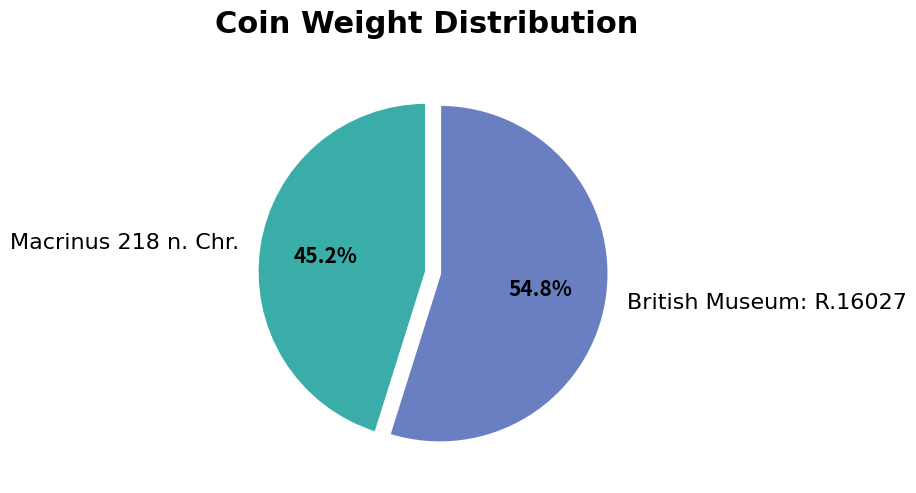

Is there a majority slice in this chart?

Yes